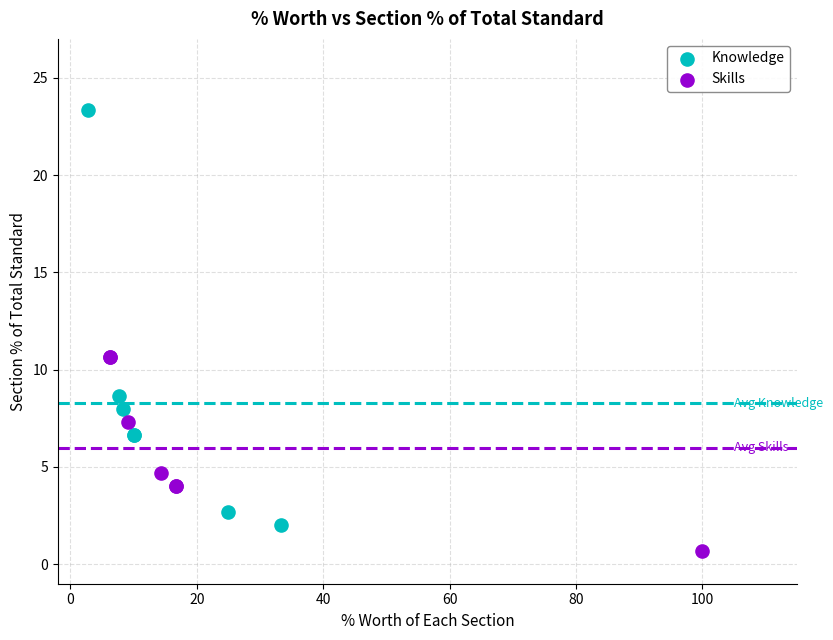

Which series contains the highest Y value?

Knowledge